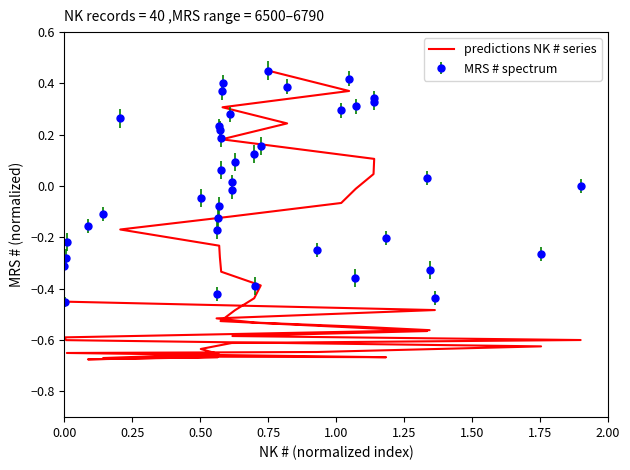

What is the greatest value displayed?

0.4